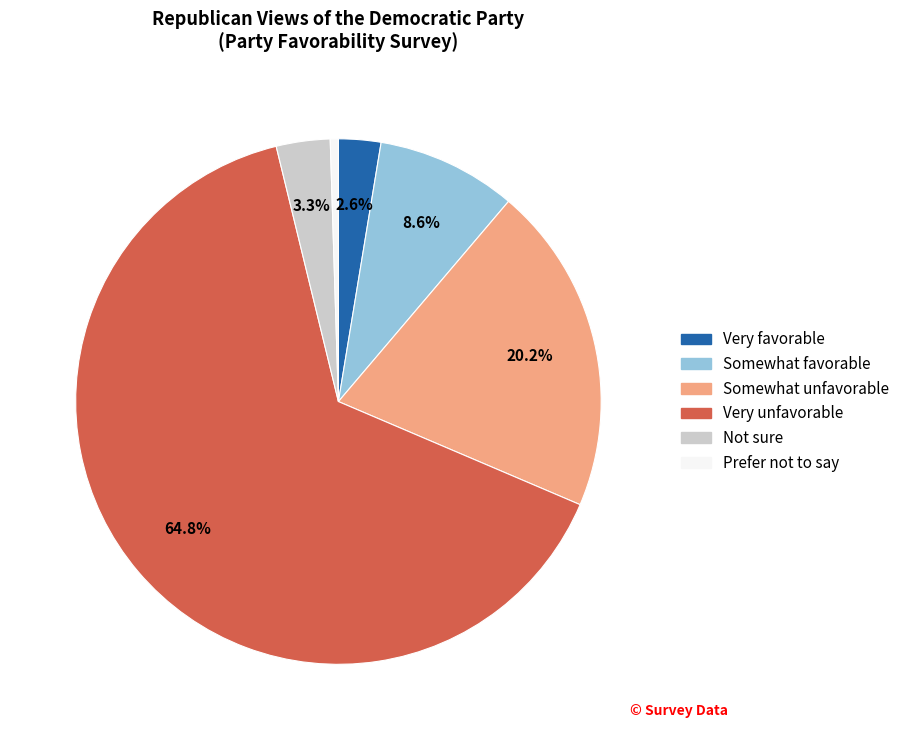

Which category has the biggest portion of the pie?

Very unfavorable